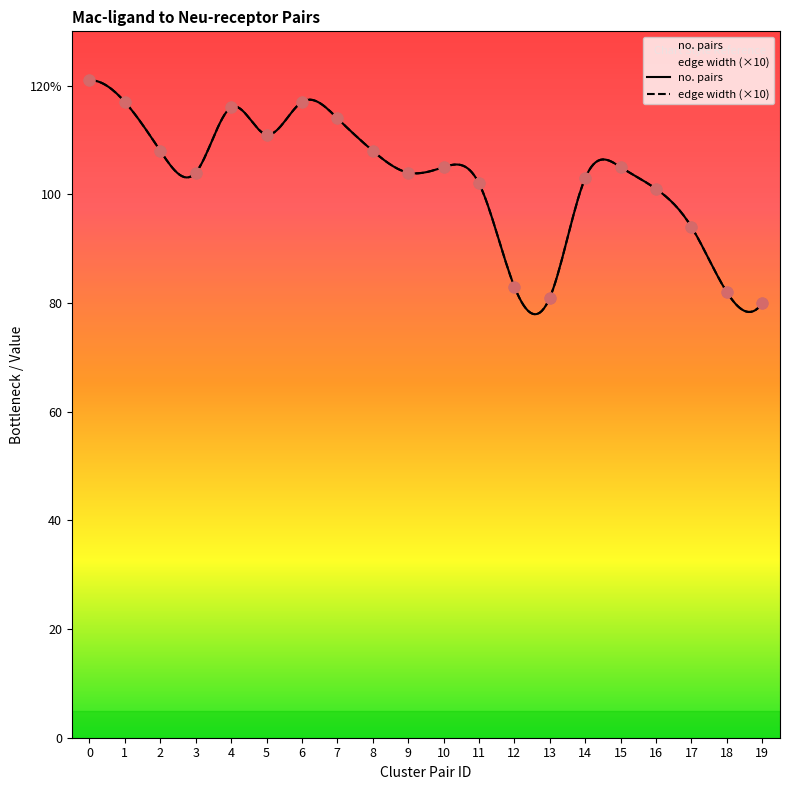

At how many categories does at least one series exceed 100?

15